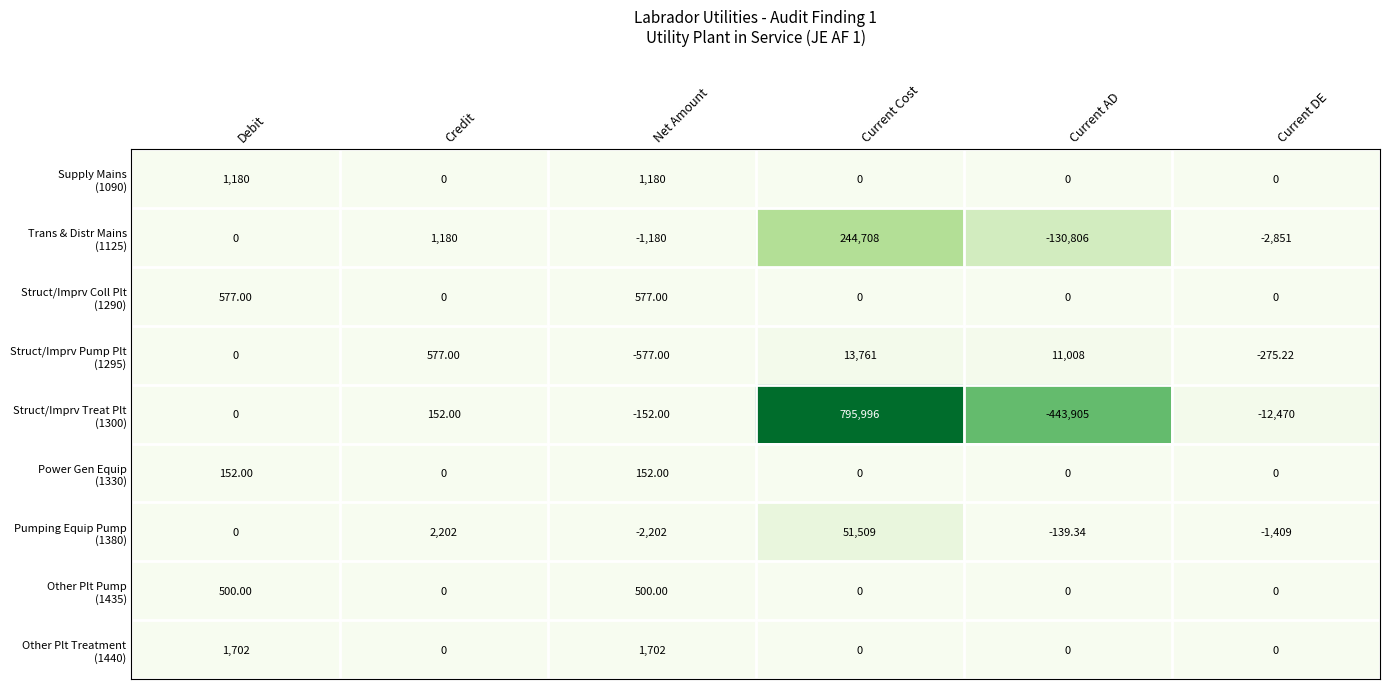

Count the number of data series in this chart.

9